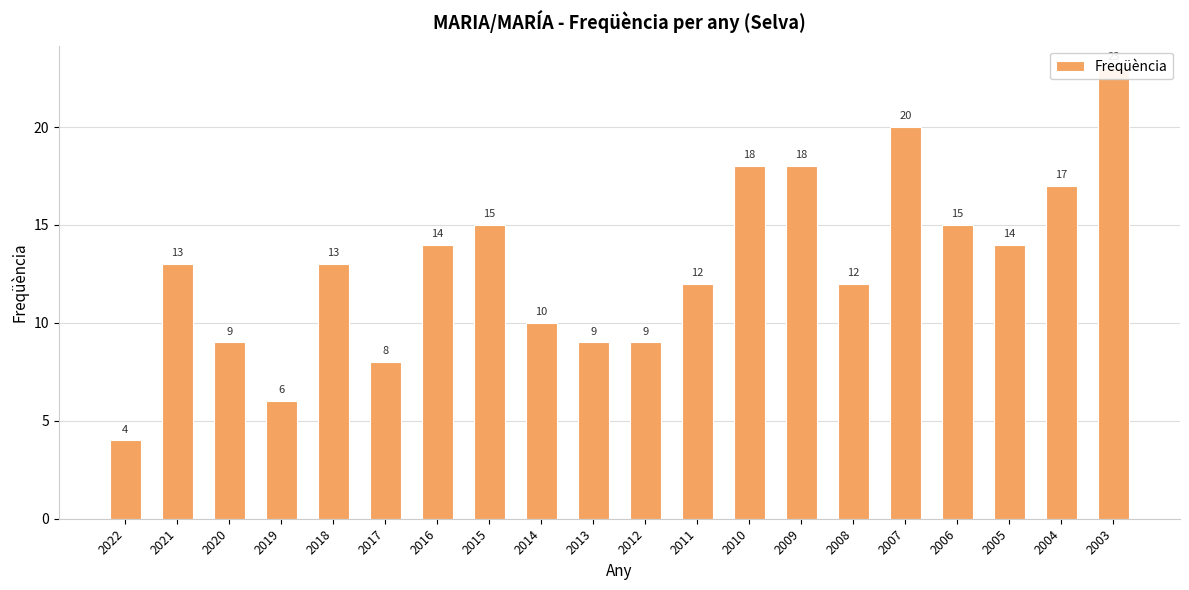

How many categories are shown in the chart?

20